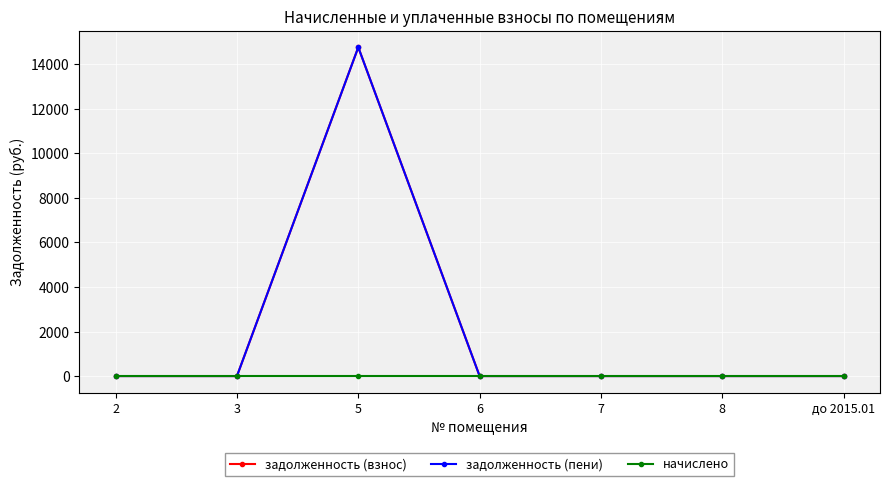

Between 7 and до 2015.01, which series saw the biggest shift?

задолженность (взнос)